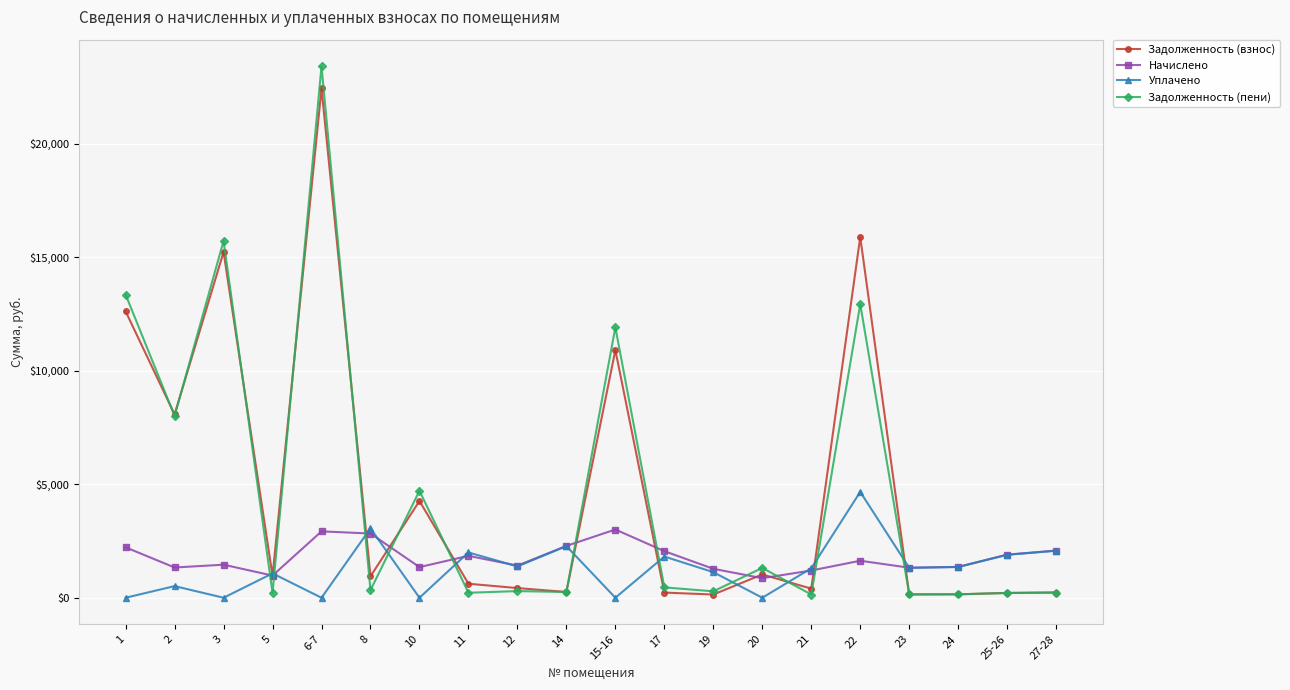

What position from the right is 3?

18